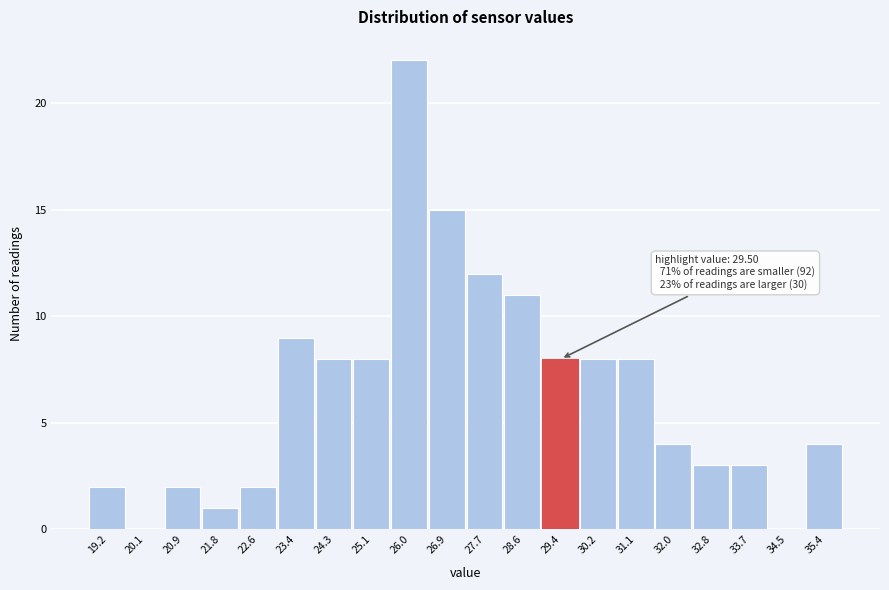

Reading left to right, what are all the values shown in this chart?

19.2=2	20.1=0	20.9=2	21.8=1	22.6=2	23.4=9	24.3=8	25.1=8	26.0=22	26.9=15	27.7=12	28.6=11	29.4=8	30.2=8	31.1=8	32.0=4	32.8=3	33.7=3	34.5=0	35.4=4